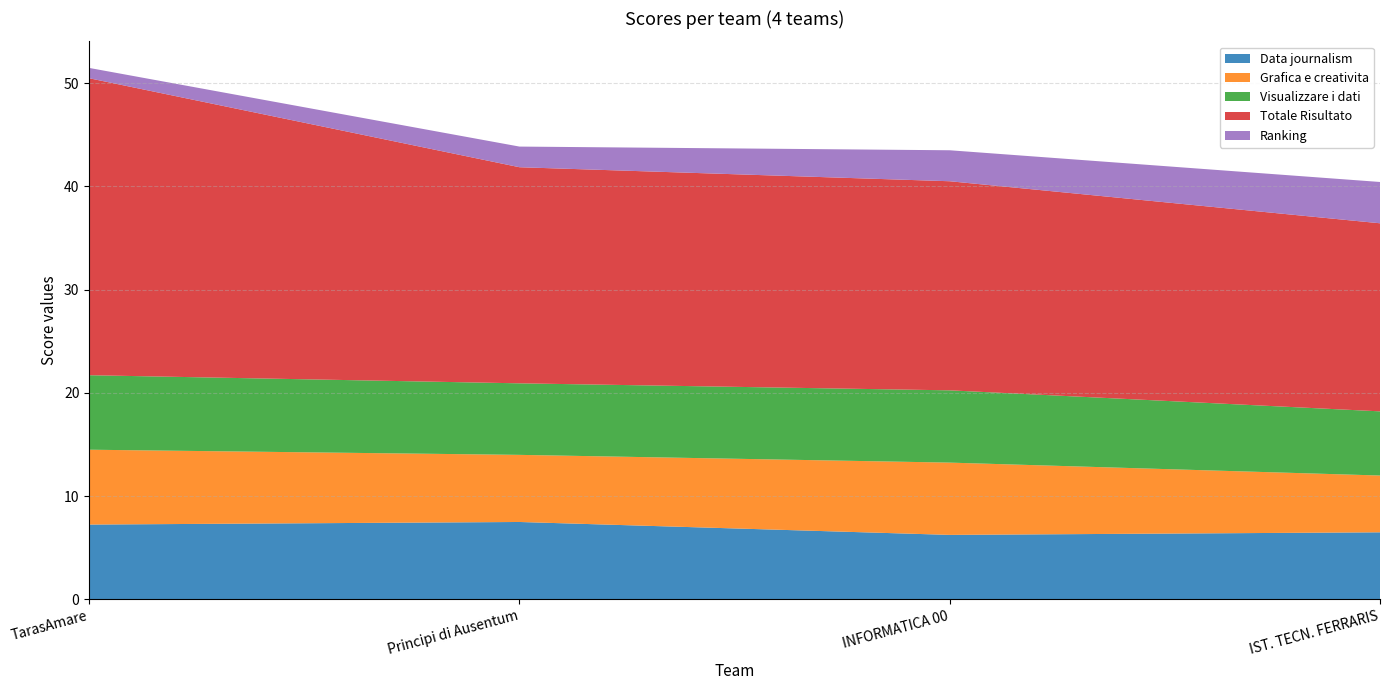

Reading left to right, transcribe all the data shown in this chart.

Data journalism: TarasAmare=7.2	Principi di Ausentum=7.5	INFORMATICA 00=6.2	IST. TECN. FERRARIS=6.5
Grafica e creativita: TarasAmare=7.2	Principi di Ausentum=6.5	INFORMATICA 00=7.0	IST. TECN. FERRARIS=5.5
Visualizzare i dati: TarasAmare=7.2	Principi di Ausentum=6.9	INFORMATICA 00=7.0	IST. TECN. FERRARIS=6.2
Totale Risultato: TarasAmare=28.8	Principi di Ausentum=20.9	INFORMATICA 00=20.2	IST. TECN. FERRARIS=18.2
Ranking: TarasAmare=1.0	Principi di Ausentum=2.0	INFORMATICA 00=3.0	IST. TECN. FERRARIS=4.0